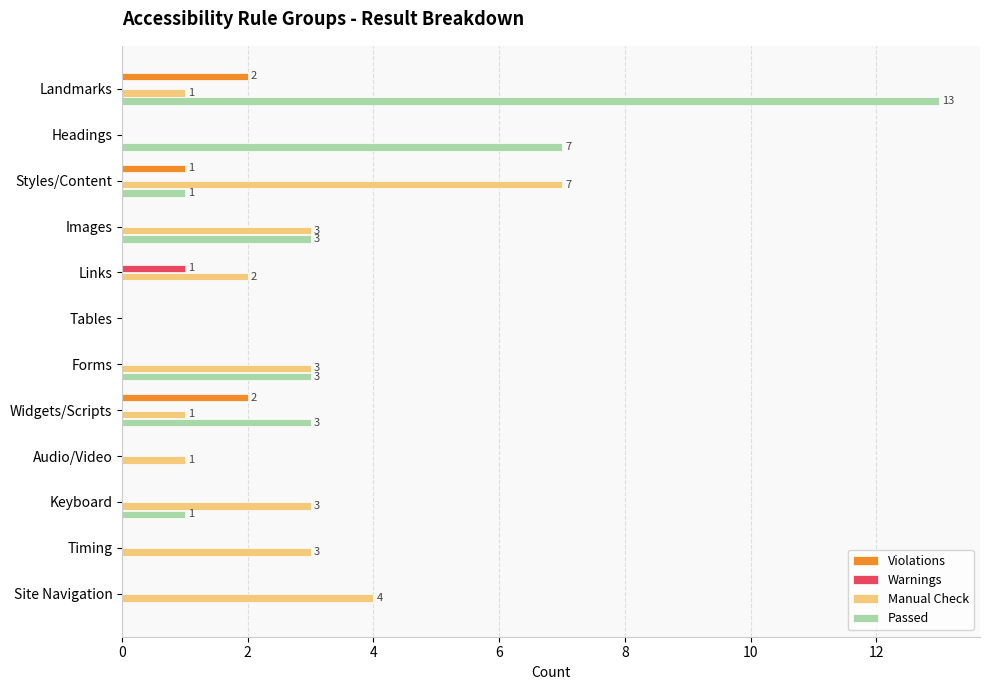

Which series has the widest spread of values?

Passed